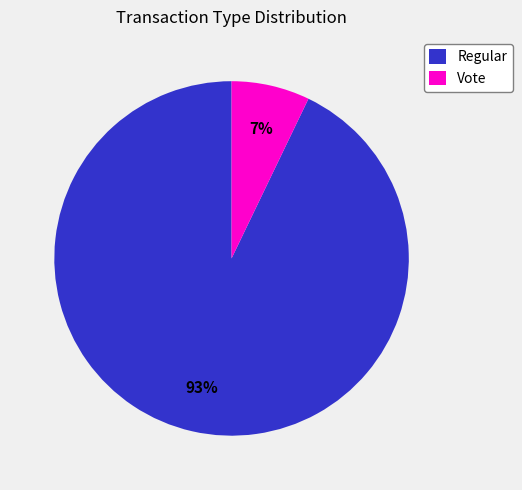

Is there any slice that represents more than half of the pie?

Yes